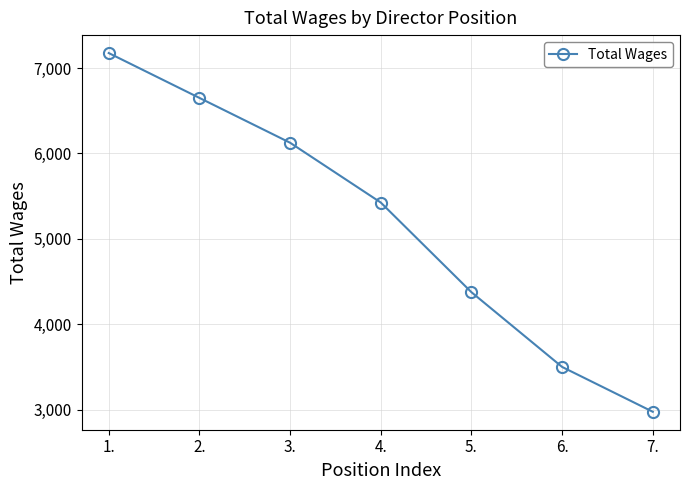

Is it true that the value at 2. is 6650?

True